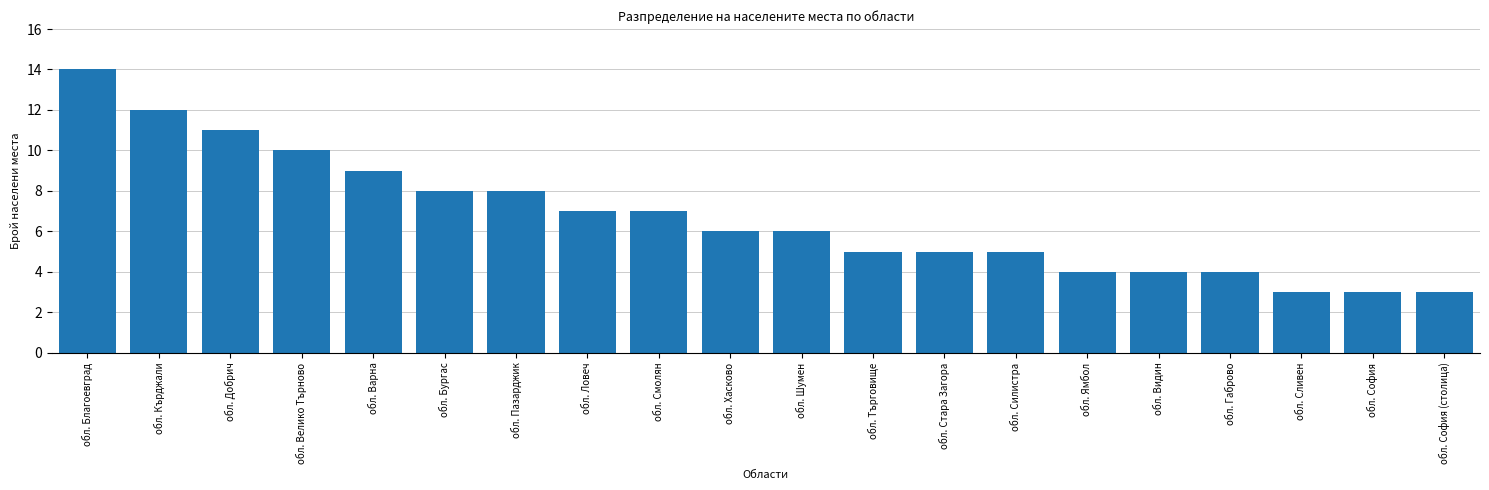

What position from the left is обл. Благоевград?

1